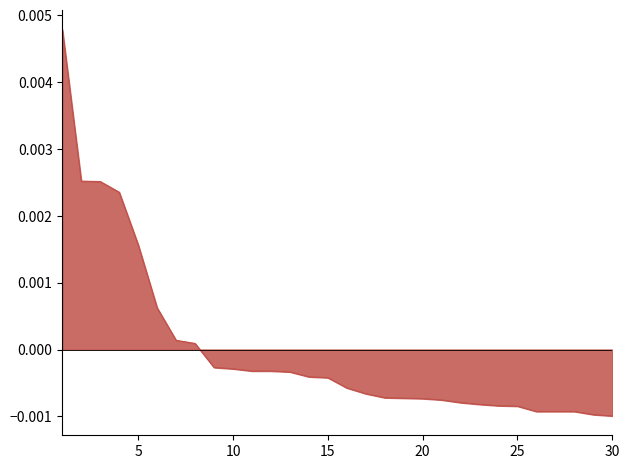

Does the chart have visible grid lines?

No